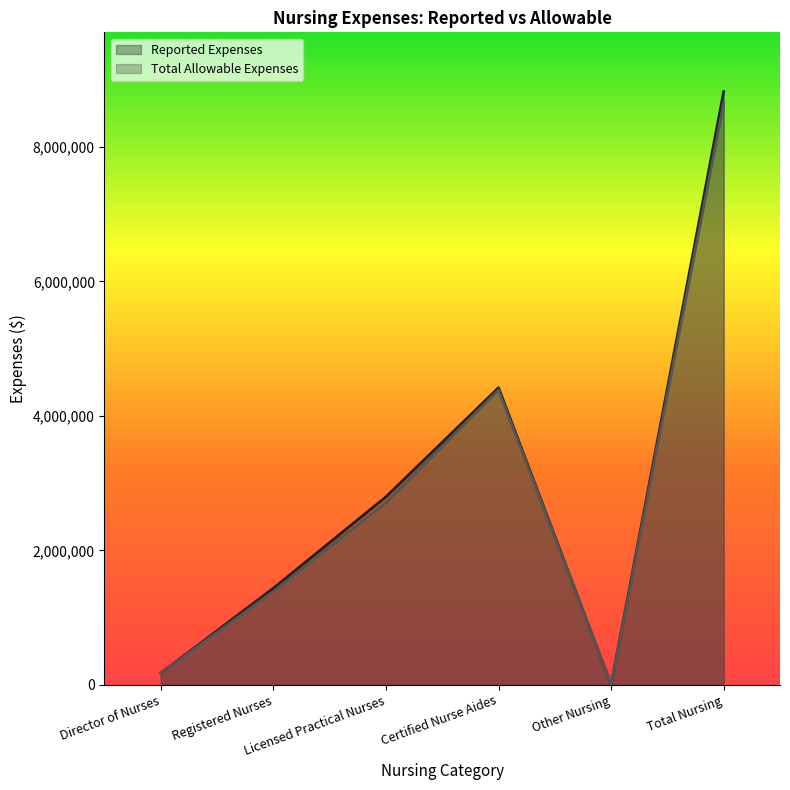

True or false: Total Allowable Expenses and Reported Expenses cross at least once.

False